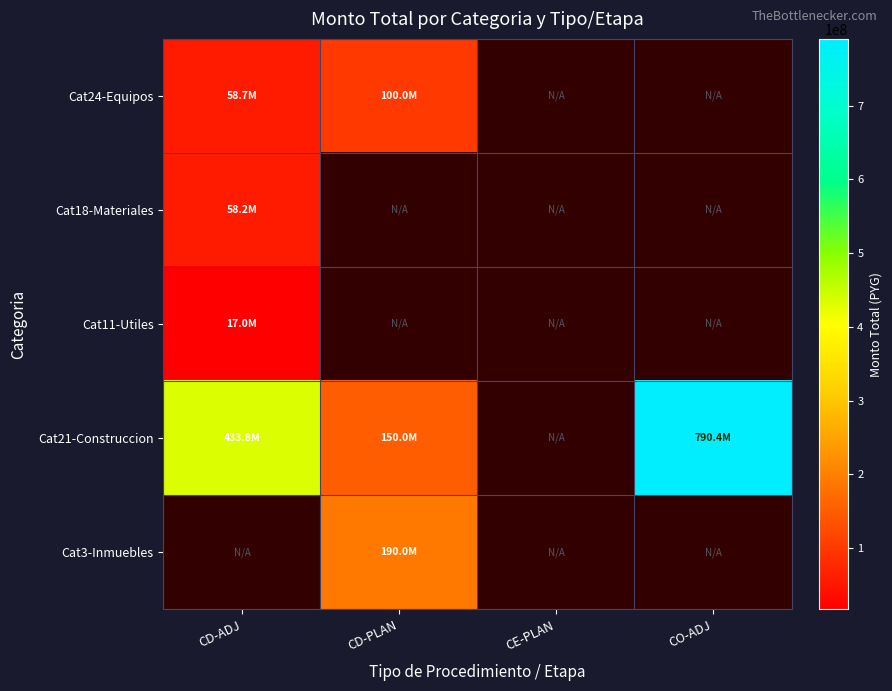

Rank the series at CD-ADJ from lowest to highest value.

Cat11-Utiles, Cat18-Materiales, Cat24-Equipos, Cat21-Construccion, Cat3-Inmuebles